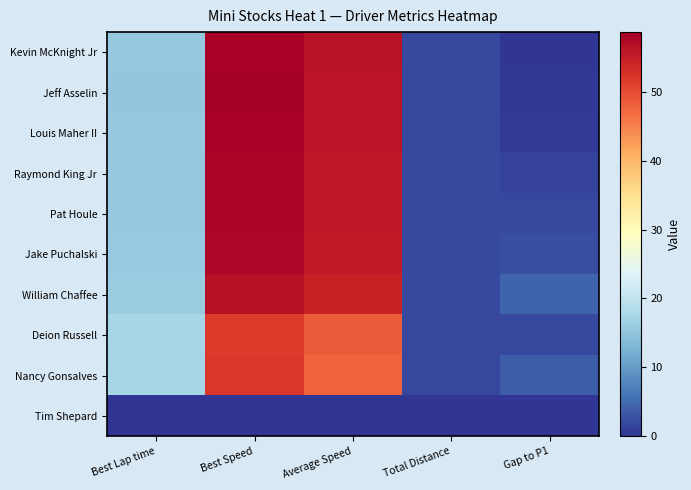

Rank the series by their maximum value, from highest to lowest.

Jeff Asselin, Louis Maher II, Kevin McKnight Jr, Raymond King Jr, Pat Houle, Jake Puchalski, William Chaffee, Nancy Gonsalves, Deion Russell, Tim Shepard